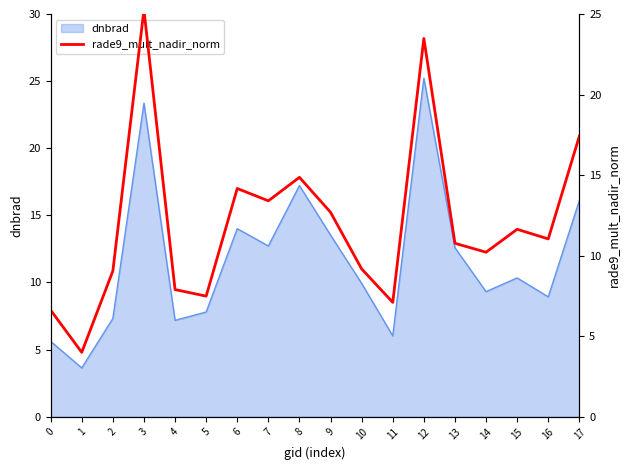

Is it true that dnbrad equals 17.2 at 8?

True